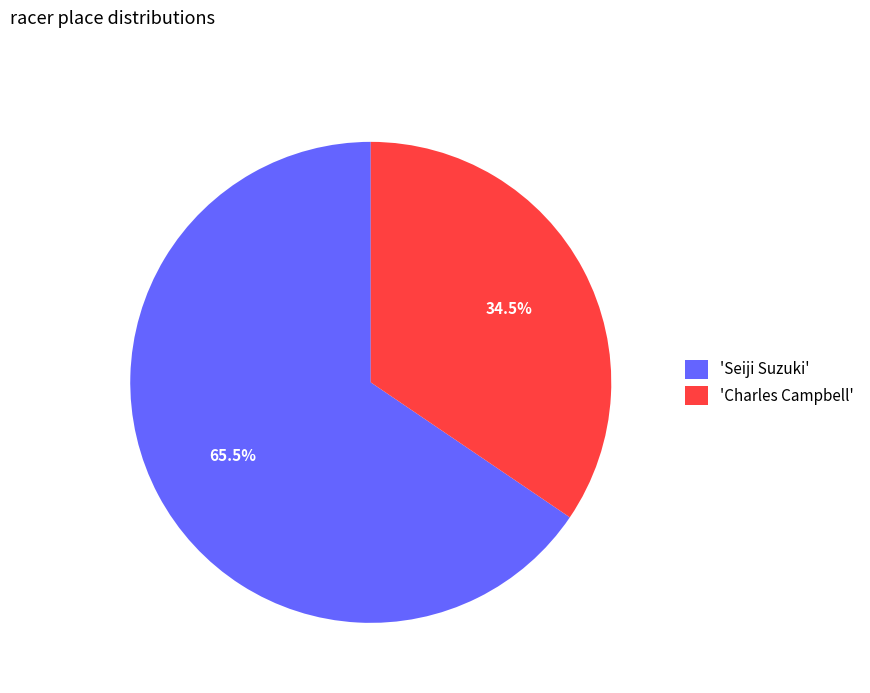

Combined, what portion of the pie is 'Seiji Suzuki' and 'Charles Campbell'?

100.0%